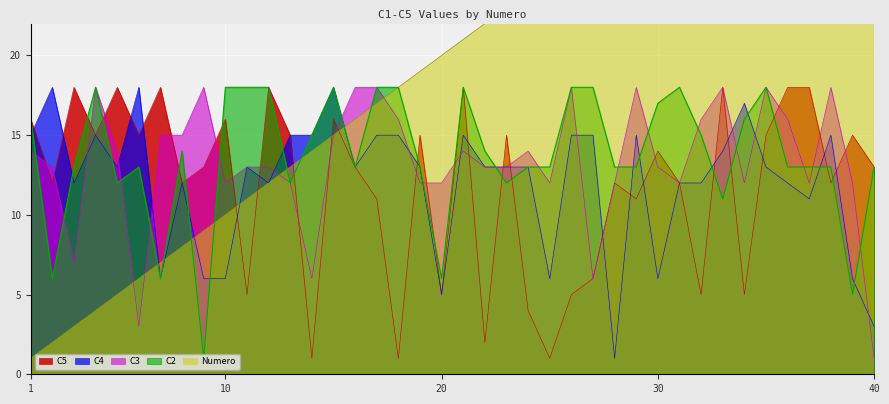

What is the difference between the C5 values at 6 and 17?

4